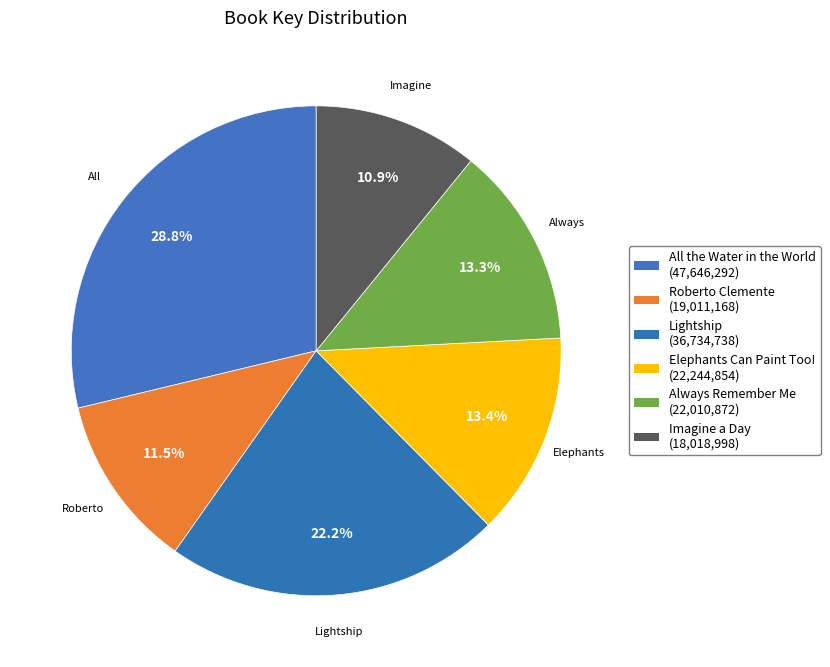

Count the number of slices in the pie.

6